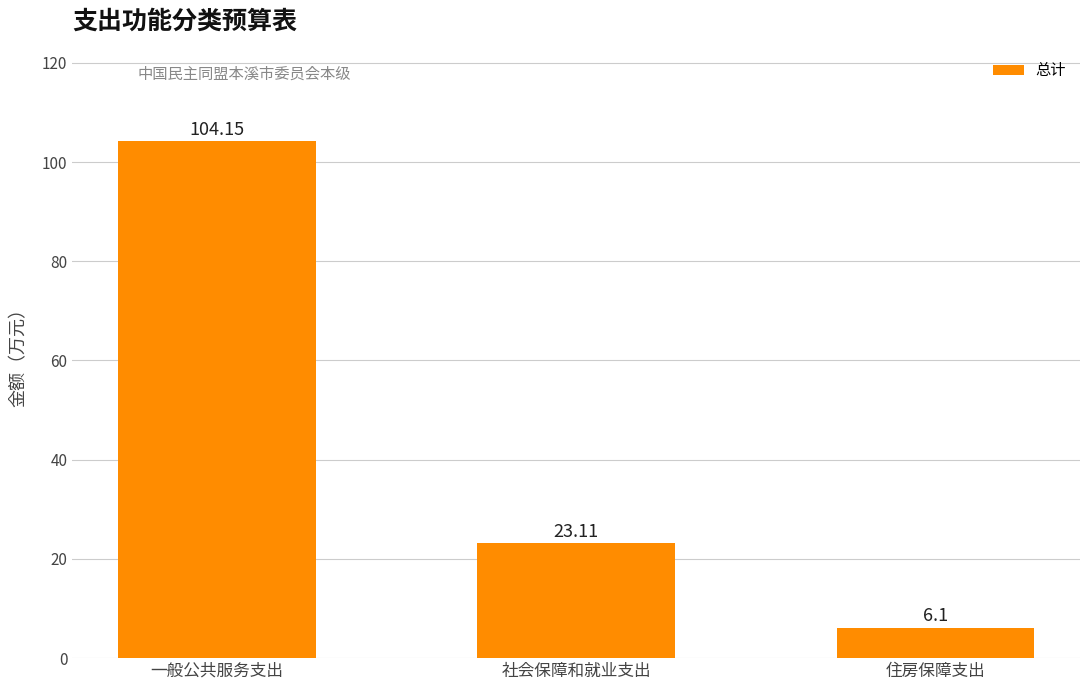

At which category does the chart reach its minimum across all series?

住房保障支出